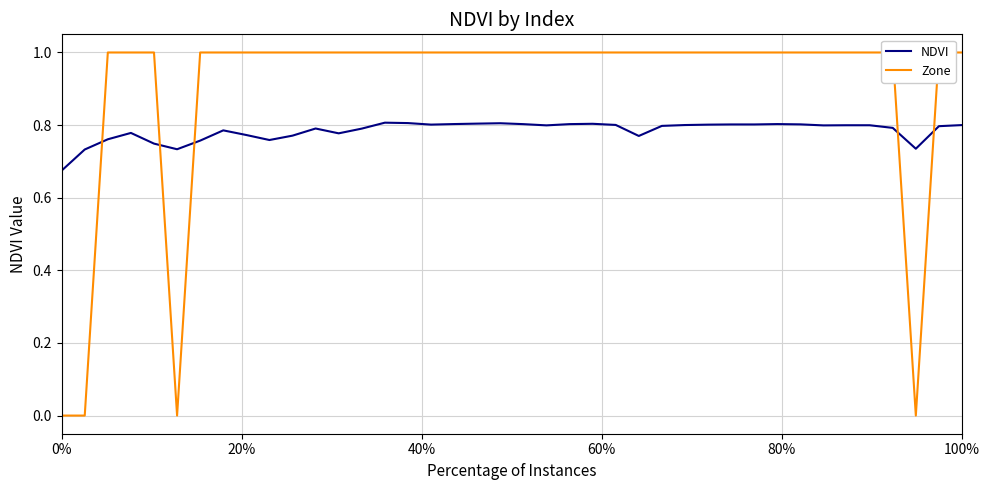

How many intersections are there between Zone and NDVI?

5